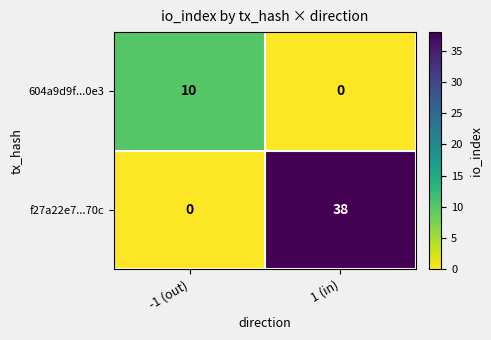

True or false: 604a9d9f...0e3 has a value of 10 at -1 (out).

True